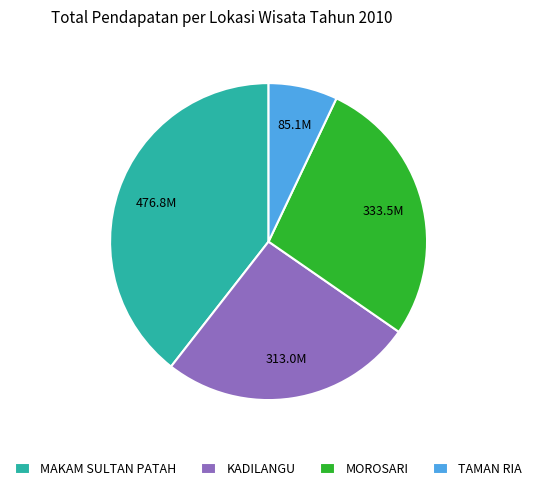

What is the largest slice in the pie chart?

MAKAM SULTAN PATAH